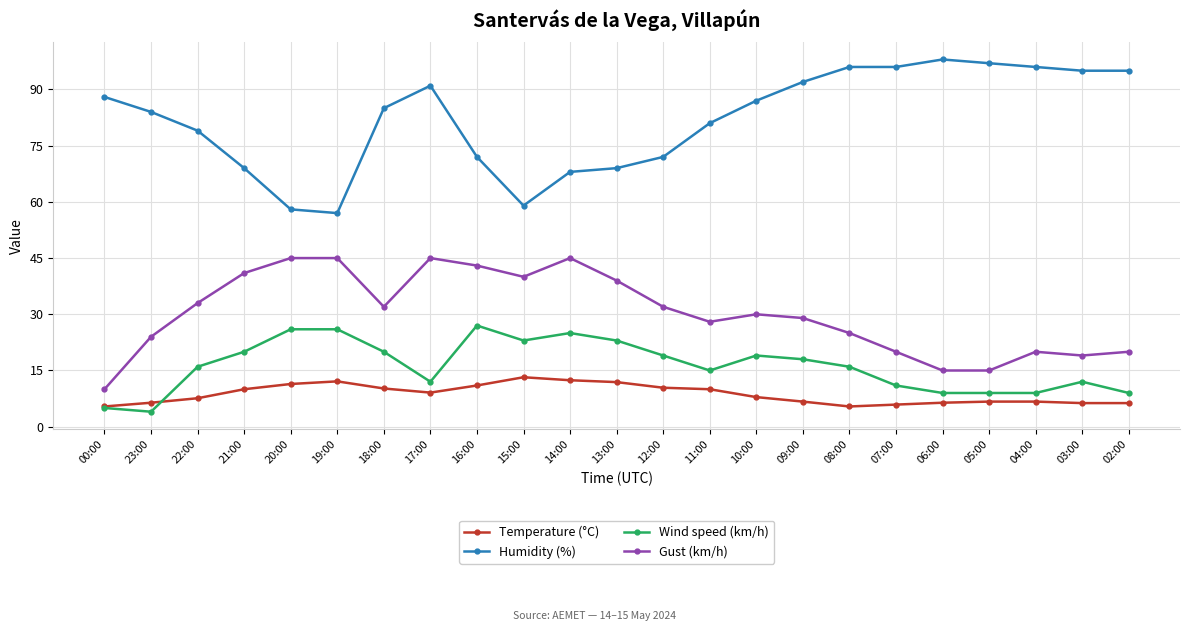

What is the approximate value of Wind speed (km/h) at 04:00?

9.0